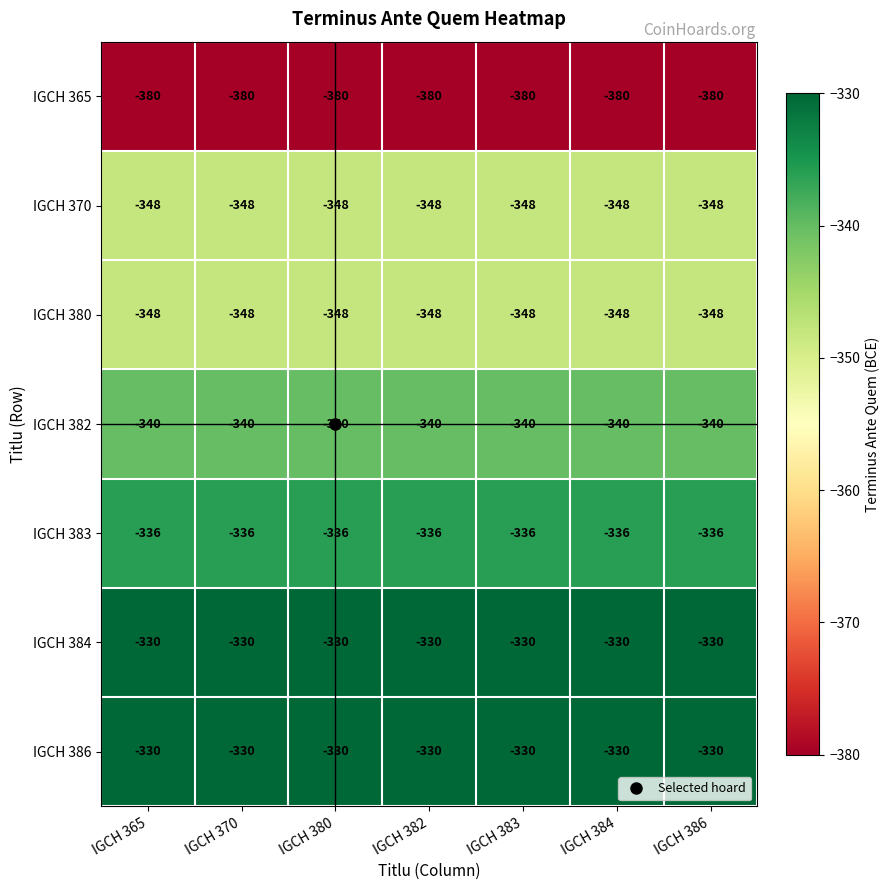

What is the minimum value for IGCH 380?

-348